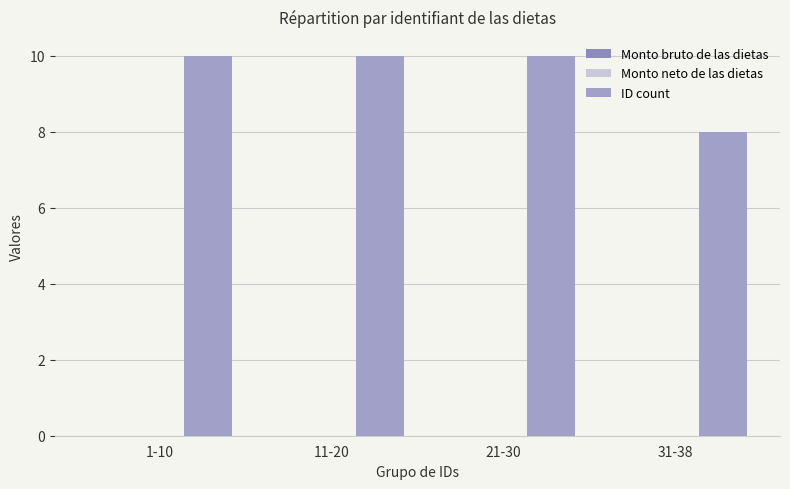

Does the chart contain stacked bars?

No